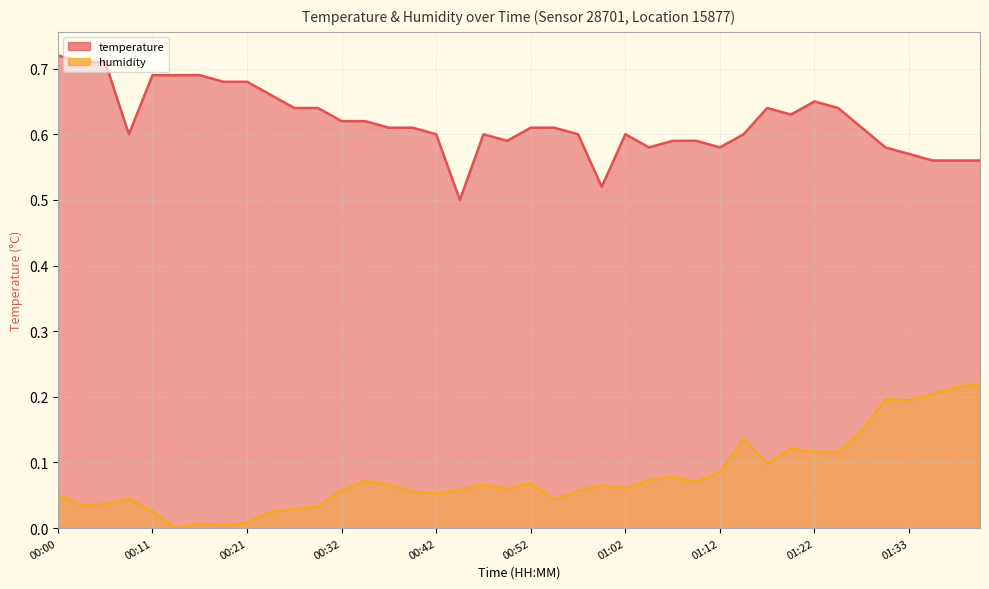

What is the total value across all series at 01:10?

0.7